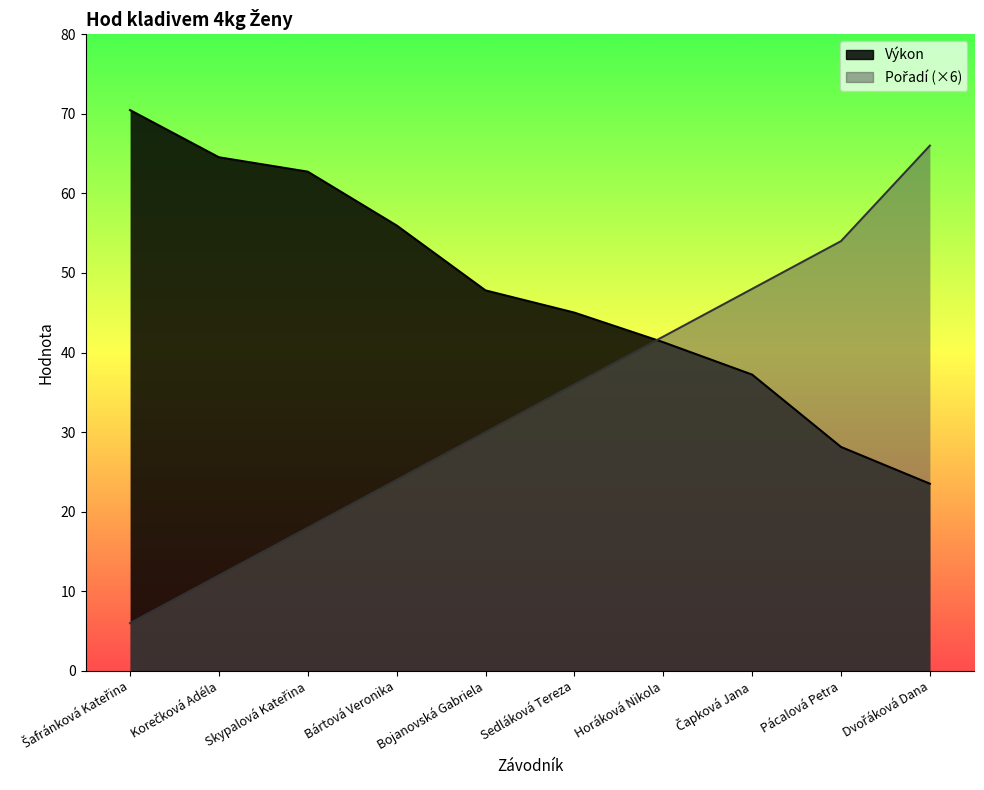

True or false: Výkon has more than 1 points higher than both neighbors.

False